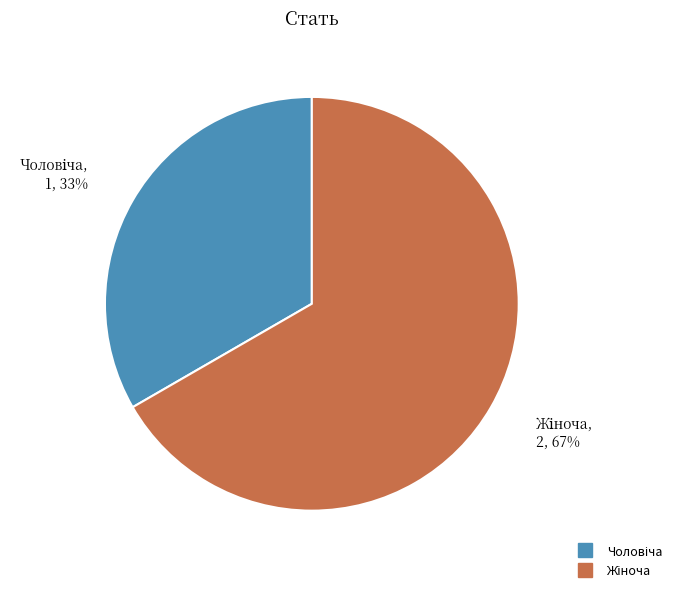

Does any single category account for the majority?

Yes